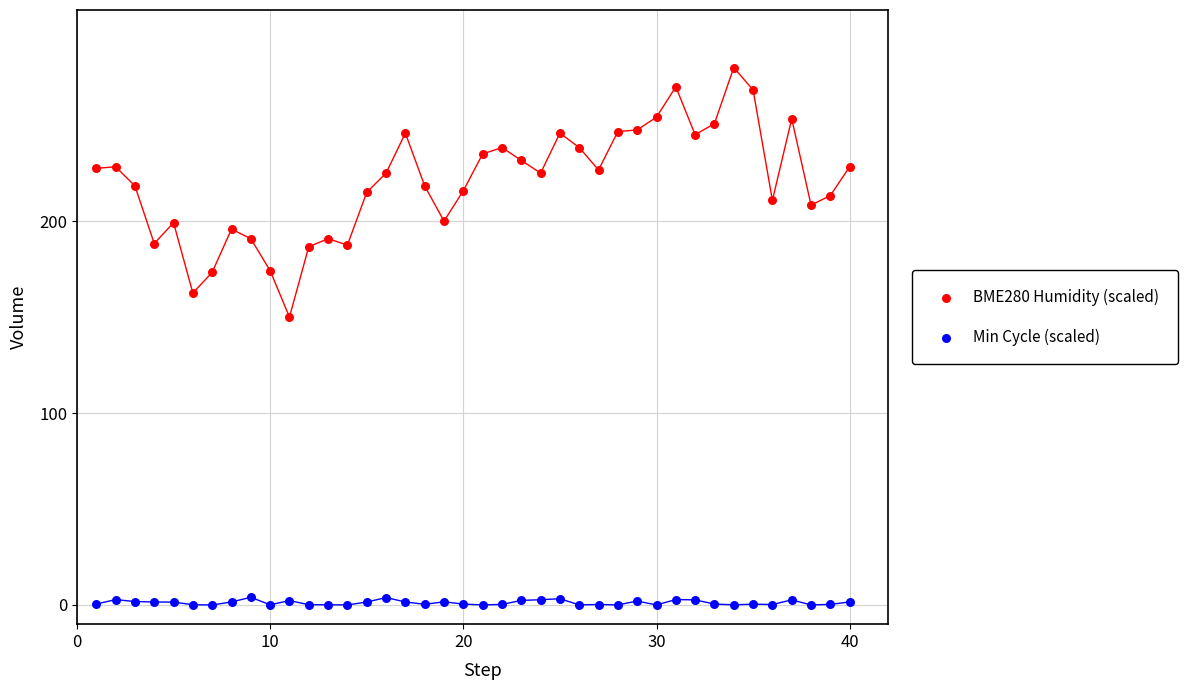

Which series has the largest Y range (max minus min)?

BME280 Humidity (scaled)